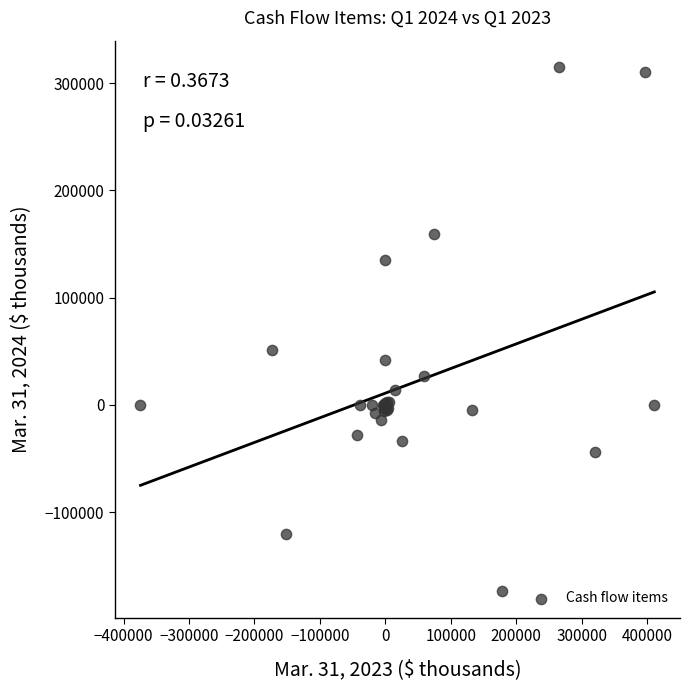

What Y value in the scatter plot is closest to 70674?

51327